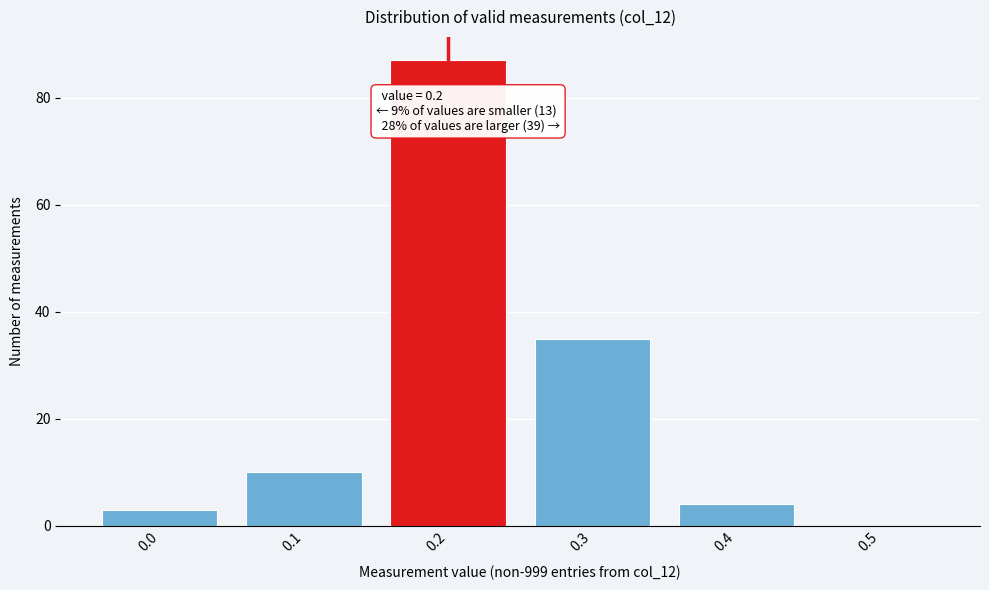

Reading left to right, transcribe all the data shown in this chart.

0.0=3	0.1=10	0.2=87	0.3=35	0.4=4	0.5=0